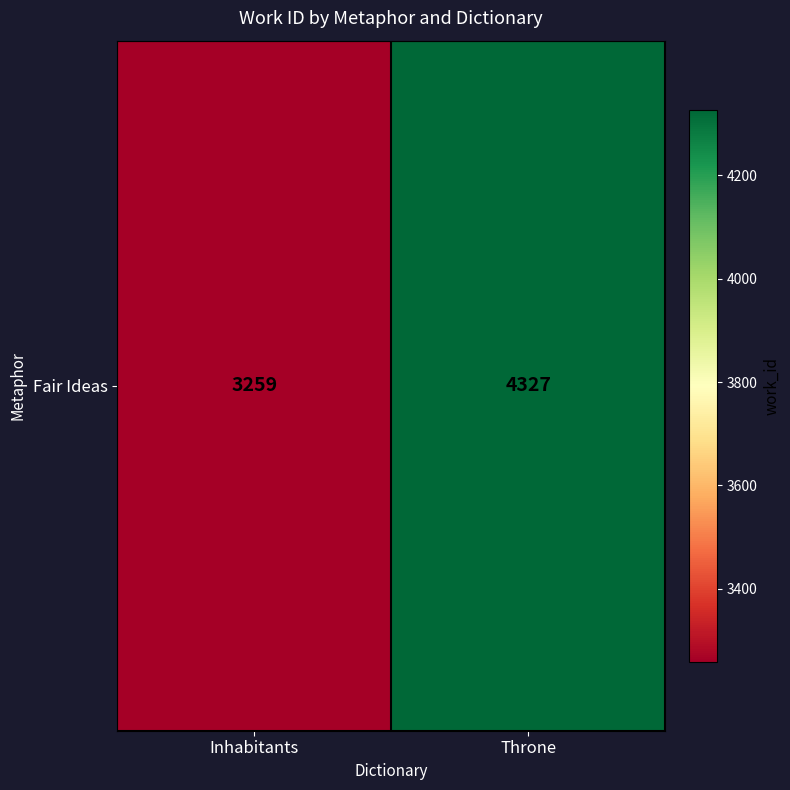

Rank the categories by value from lowest to highest.

Inhabitants, Throne